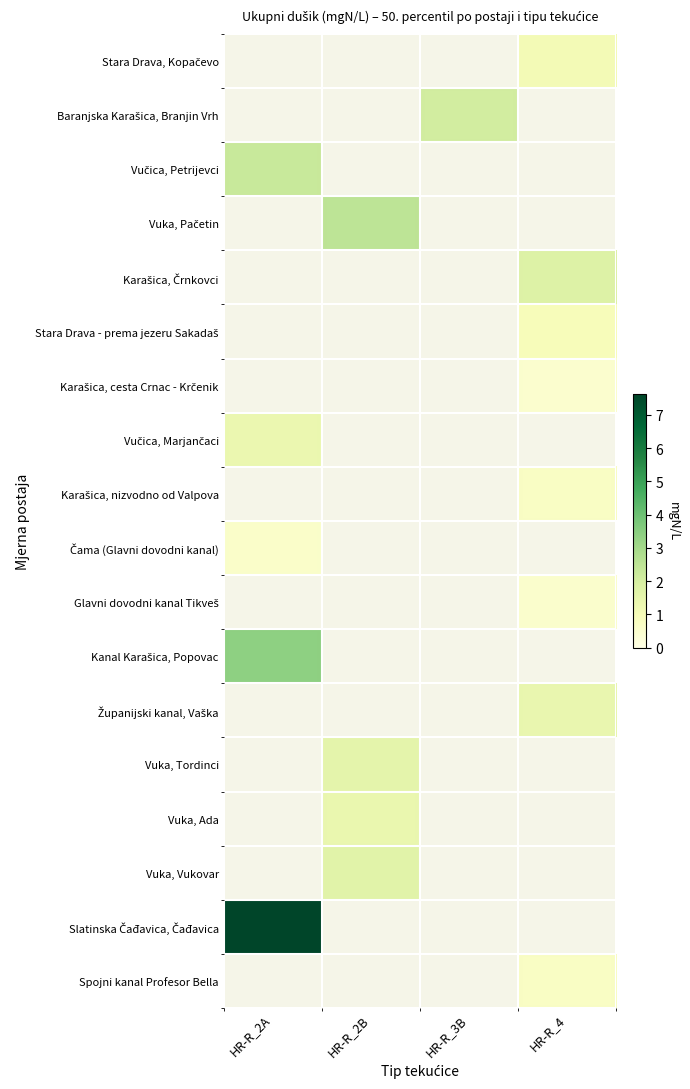

At which category does the chart reach its minimum across all series?

HR-R_4